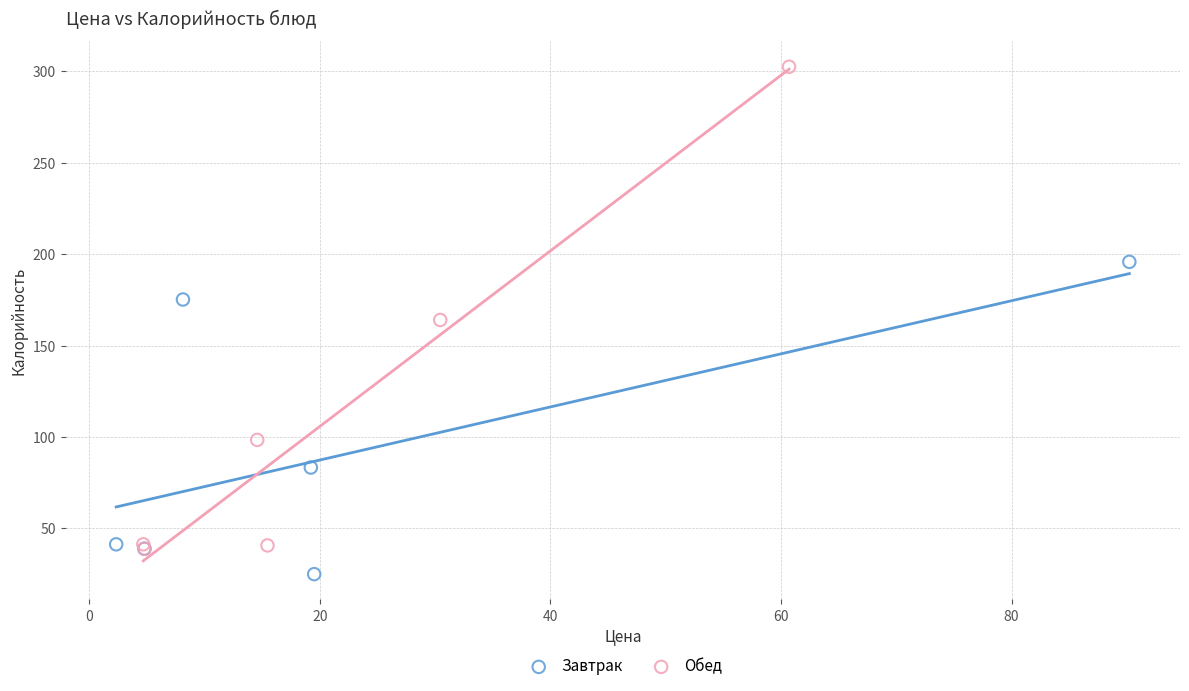

Which series has the widest spread of Y values?

Обед